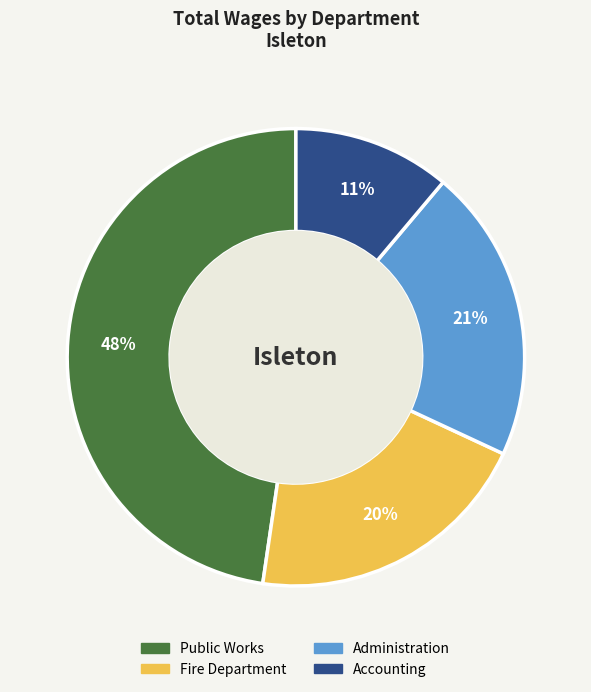

To the nearest percent, what portion does Accounting represent?

11%